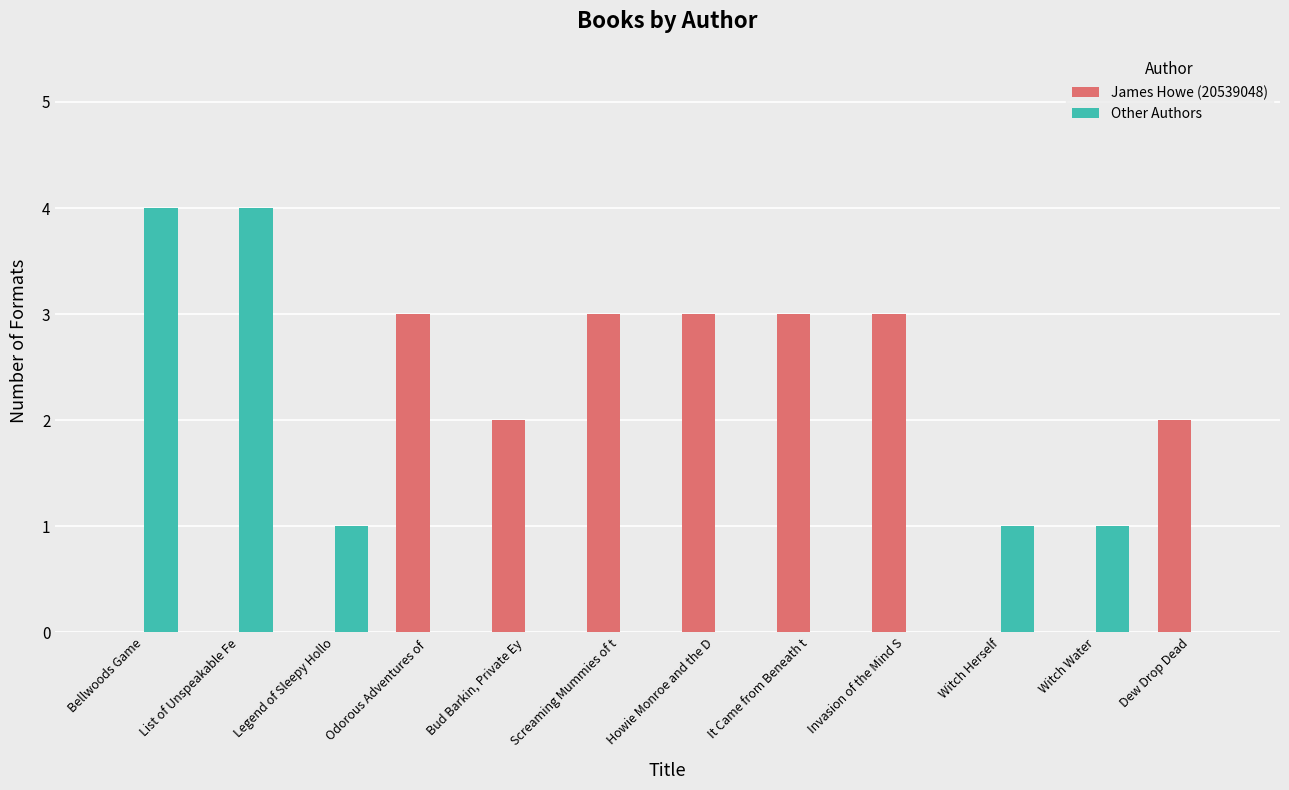

What is the sum of the James Howe (20539048) values at Howie Monroe and the D and Odorous Adventures of ?

6